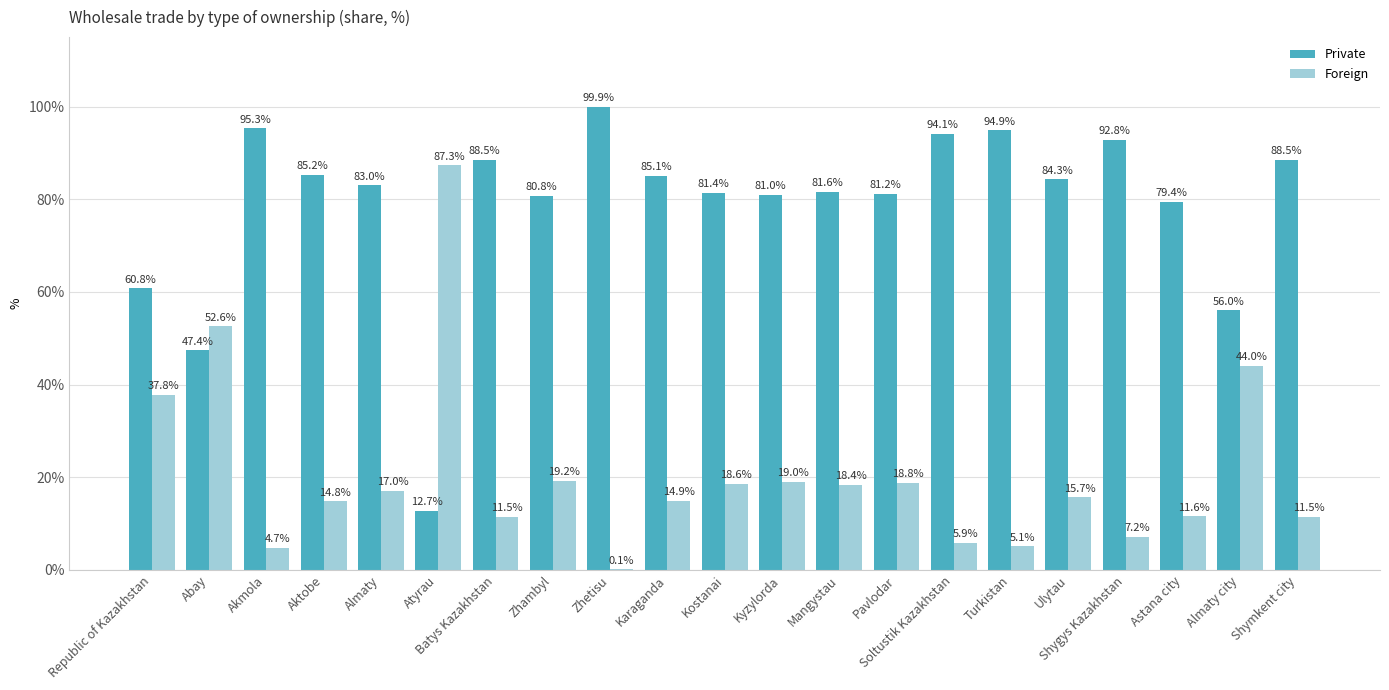

What is the maximum value shown in the chart?

99.9